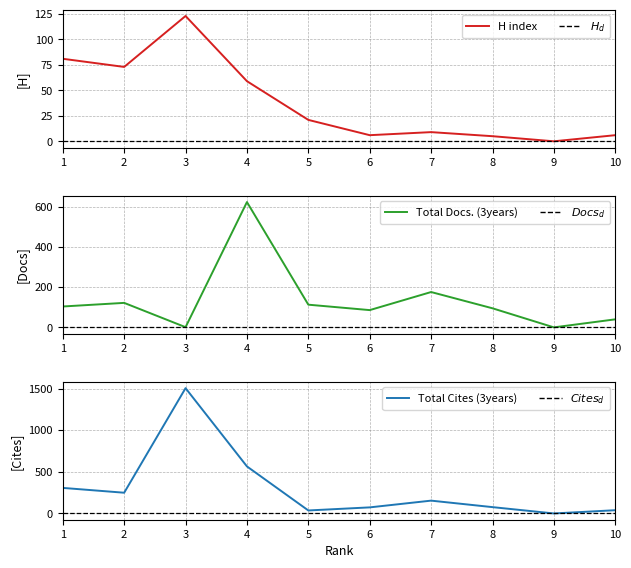

Which series ends up on top after the final intersection of Total Cites (3years) and Total Docs. (3years)?

Total Docs. (3years)